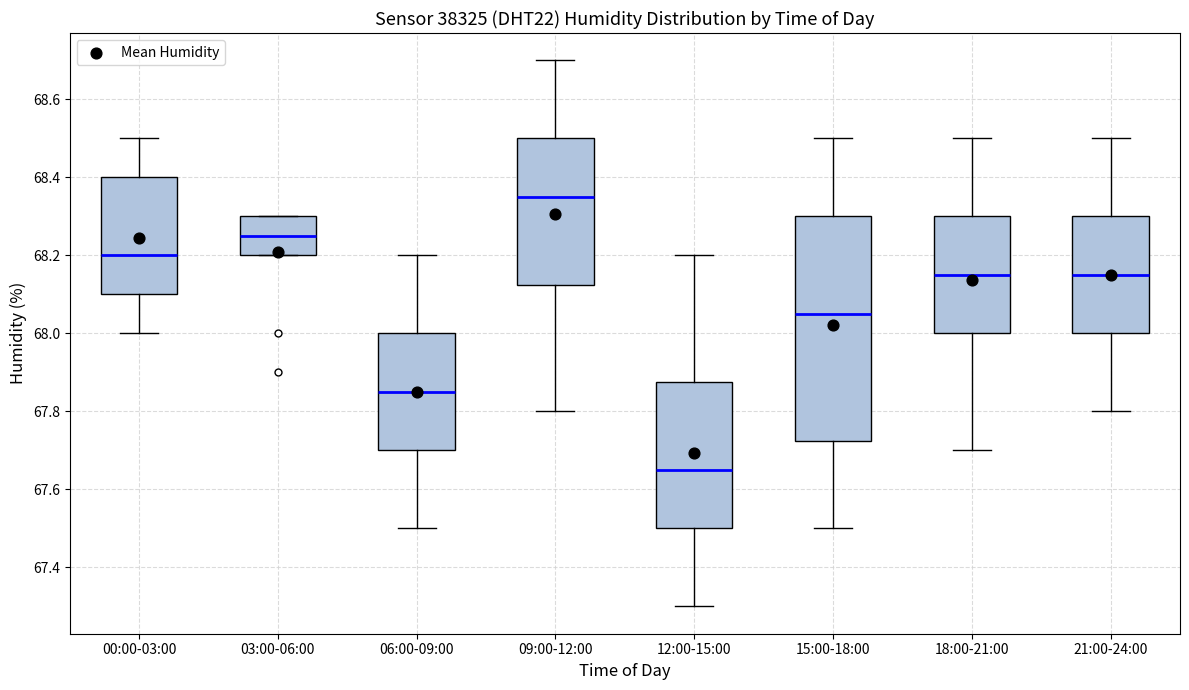

Reading left to right, read every box against the y-axis: the position of its median line, the range the box covers, and the ends of its whiskers. The values are not printed on the chart, so give them approximately, as read against the axis.

00:00-03:00: median 68.20, box 68.10 to 68.40, whiskers 68.00 to 68.50
03:00-06:00: median 68.26, box 68.20 to 68.30, whiskers 68.20 to 68.30
06:00-09:00: median 67.86, box 67.70 to 68.00, whiskers 67.50 to 68.20
09:00-12:00: median 68.36, box 68.12 to 68.50, whiskers 67.80 to 68.70
12:00-15:00: median 67.66, box 67.50 to 67.88, whiskers 67.30 to 68.20
15:00-18:00: median 68.06, box 67.72 to 68.30, whiskers 67.50 to 68.50
18:00-21:00: median 68.16, box 68.00 to 68.30, whiskers 67.70 to 68.50
21:00-24:00: median 68.16, box 68.00 to 68.30, whiskers 67.80 to 68.50